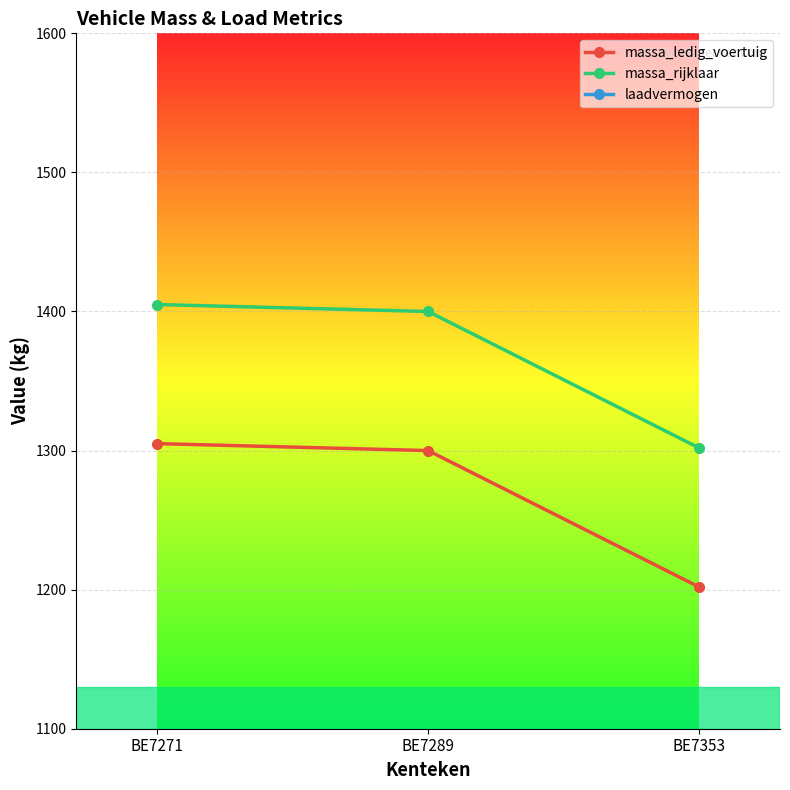

What are all the series names shown in the legend?

massa_ledig_voertuig, massa_rijklaar, laadvermogen